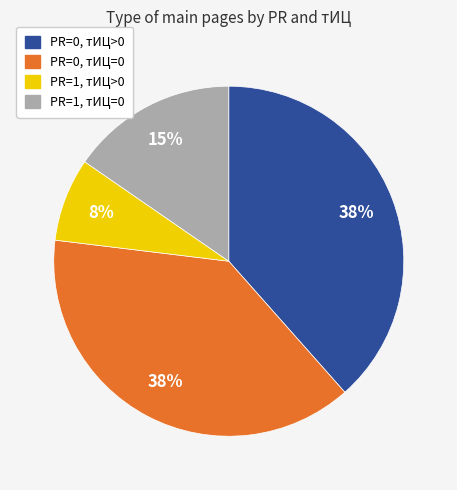

Does any single category account for the majority?

No